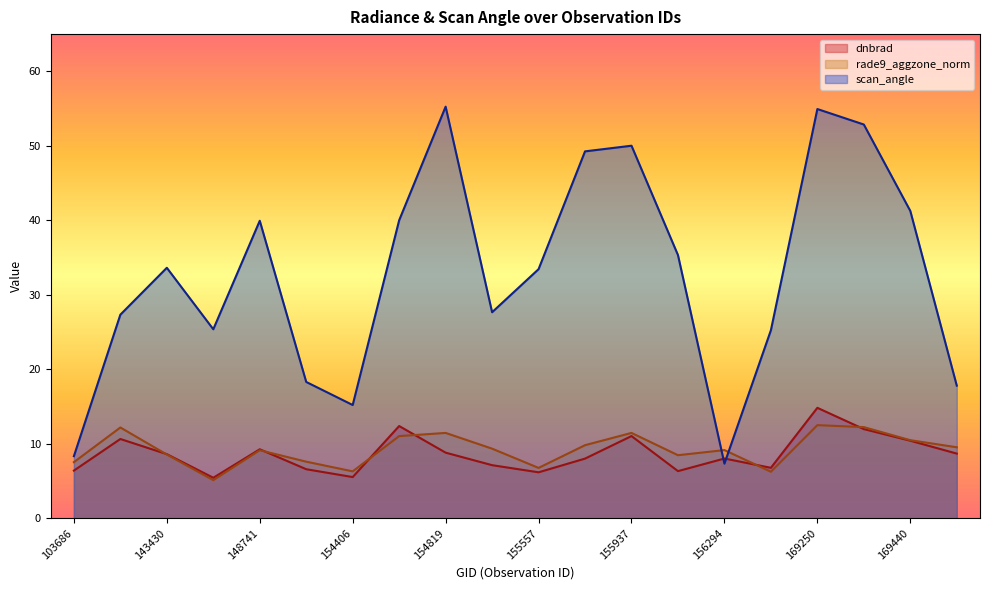

At which label is dnbrad closest to 10?

169440